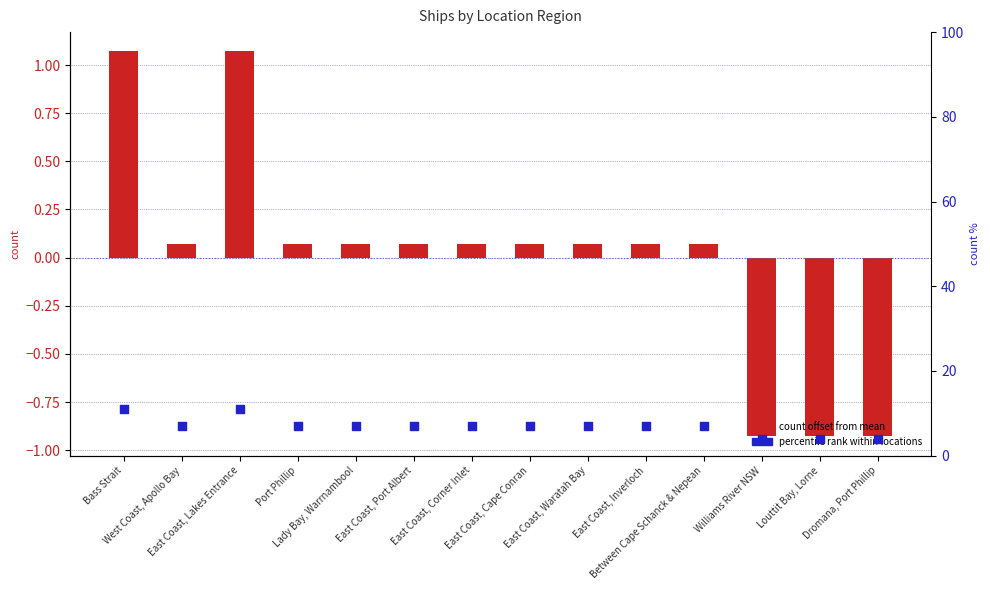

At which category is the sum across all series the highest?

Bass Strait